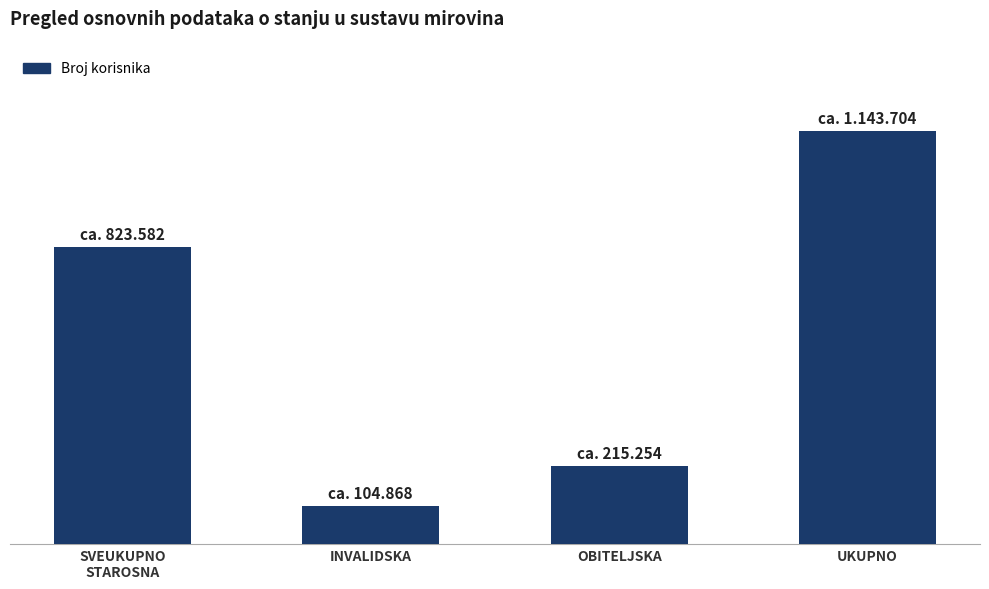

What is the label of the 1st bar from the right?

UKUPNO